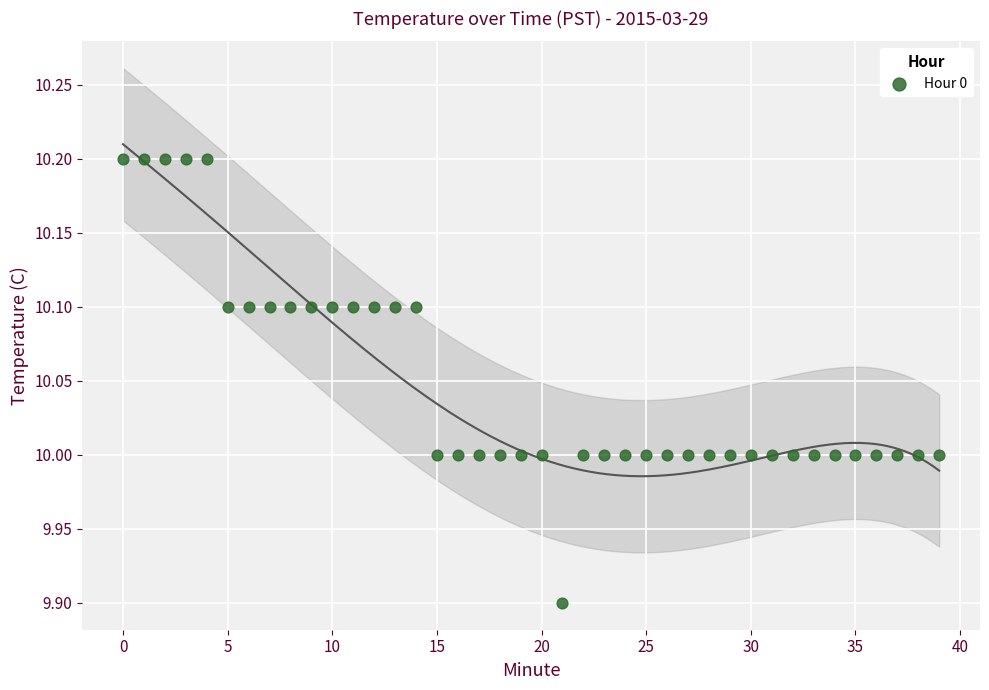

What is the range of Y values (max minus min)?

0.3